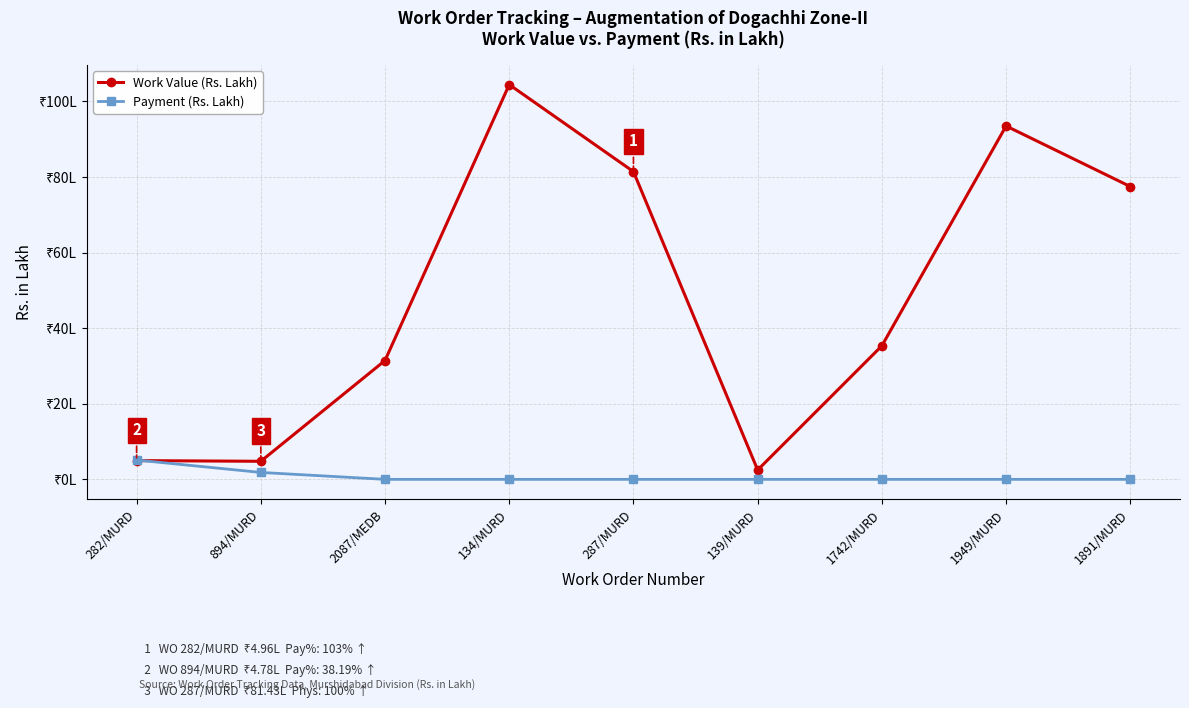

Which series has the largest range (max minus min)?

Work Value (Rs. Lakh)